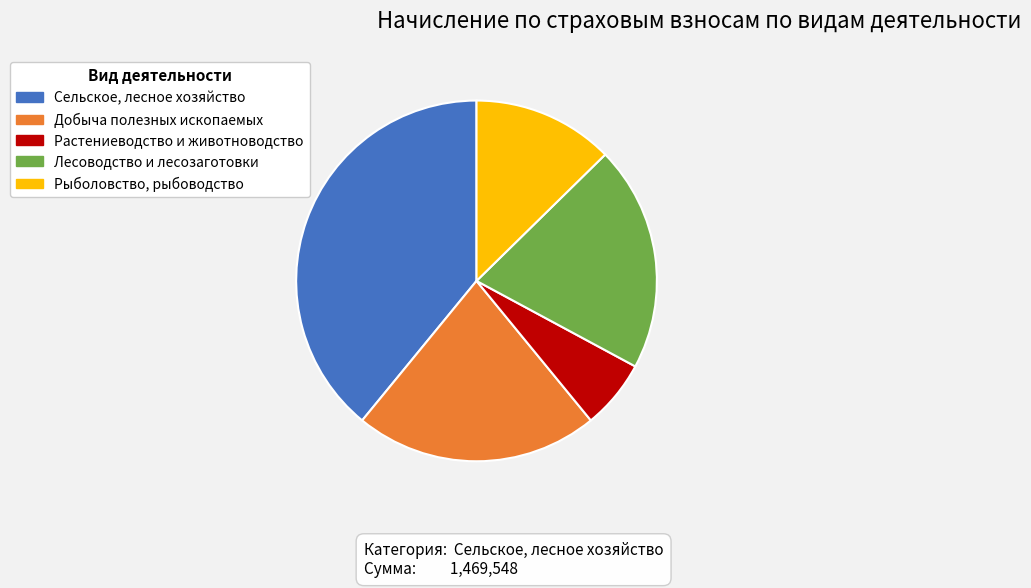

Approximately how many times larger is the value at Добыча полезных ископаемых compared to Сельское, лесное хозяйство?

0.6